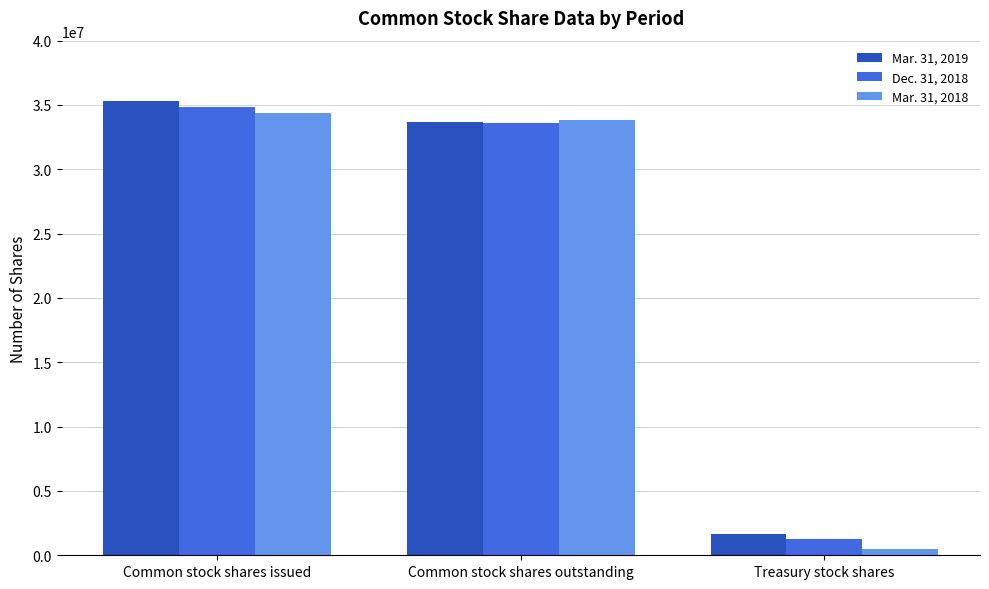

Reading left to right, extract all data points from this chart.

Mar. 31, 2019: Common stock shares issued=35339678	Common stock shares outstanding=33683763	Treasury stock shares=1655915
Dec. 31, 2018: Common stock shares issued=34856553	Common stock shares outstanding=33584606	Treasury stock shares=1271947
Mar. 31, 2018: Common stock shares issued=34340242	Common stock shares outstanding=33862388	Treasury stock shares=477854